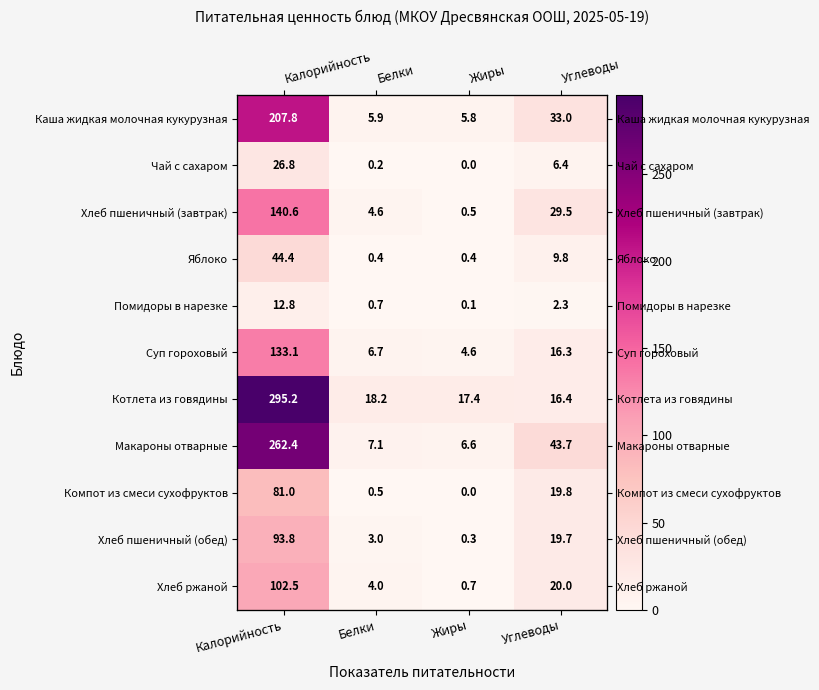

At which category is the sum across all series the highest?

Калорийность